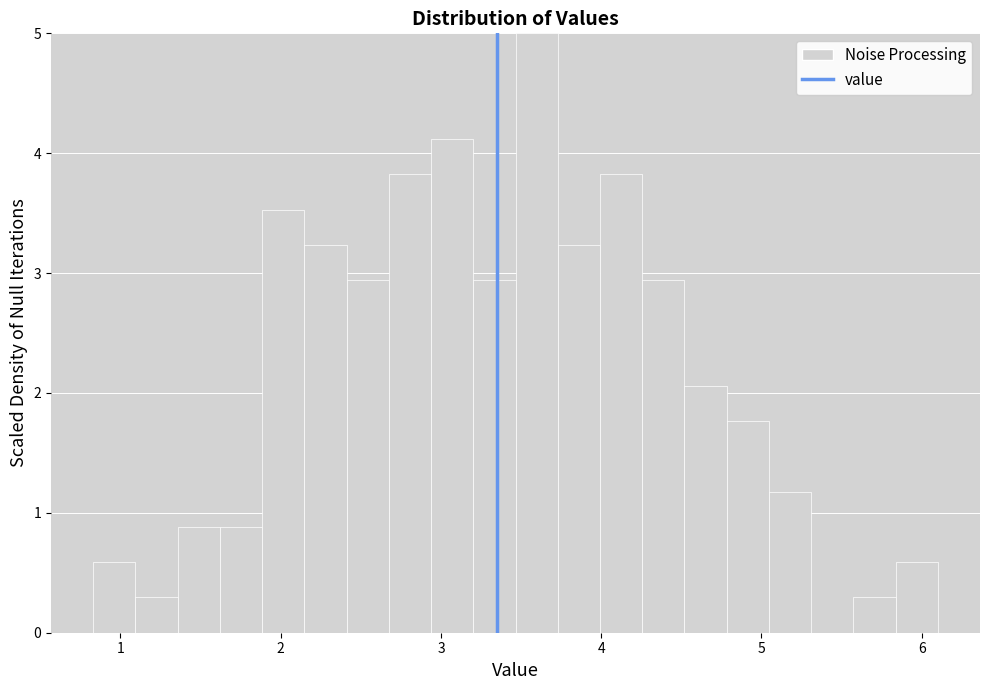

Around what value on the x-axis is the tallest bar? Give the approximate position of its centre, as read against the axis.

3.6